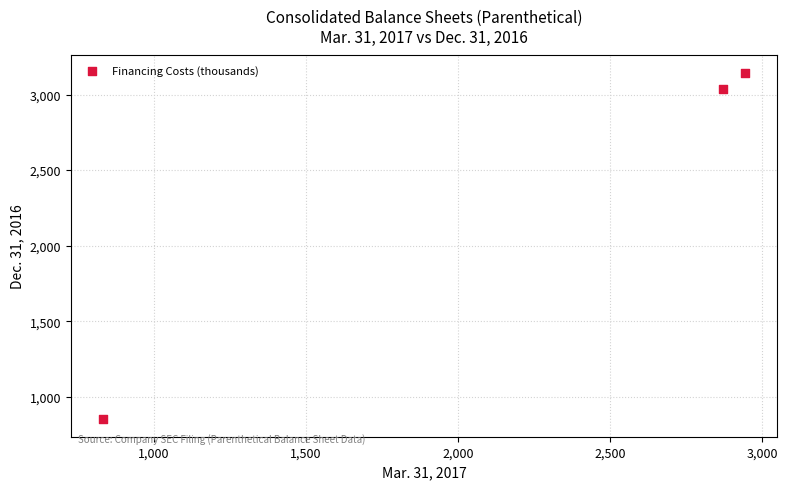

What Y value in the scatter plot is closest to 1997?

3035